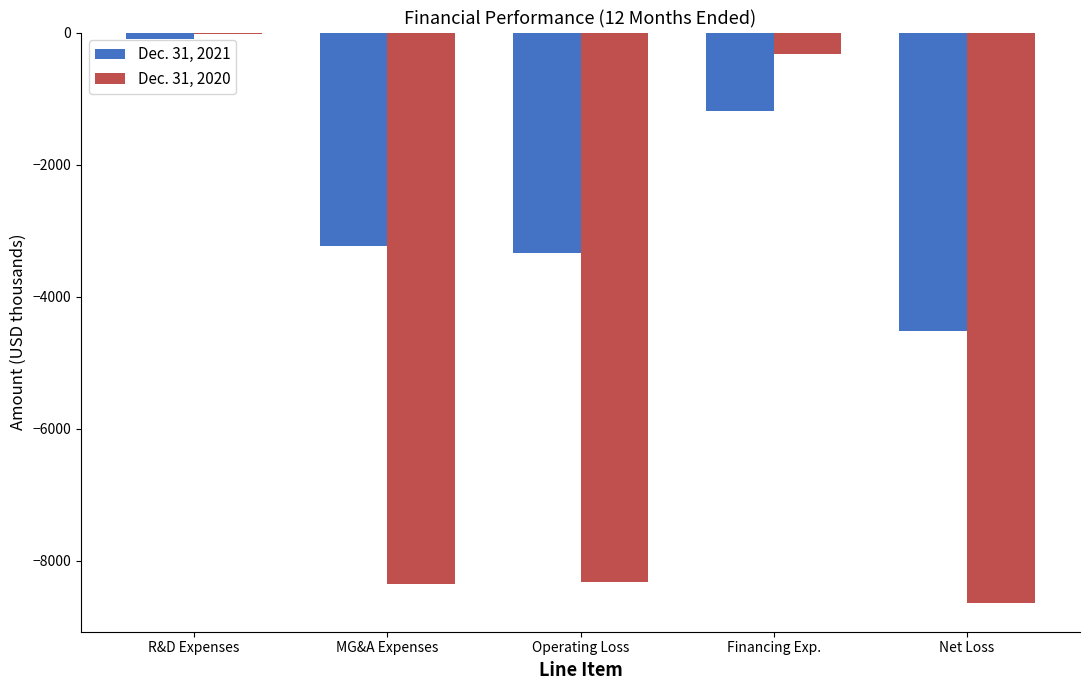

What is the approximate value of Dec. 31, 2020 at Net Loss, to the nearest 10?

-8640